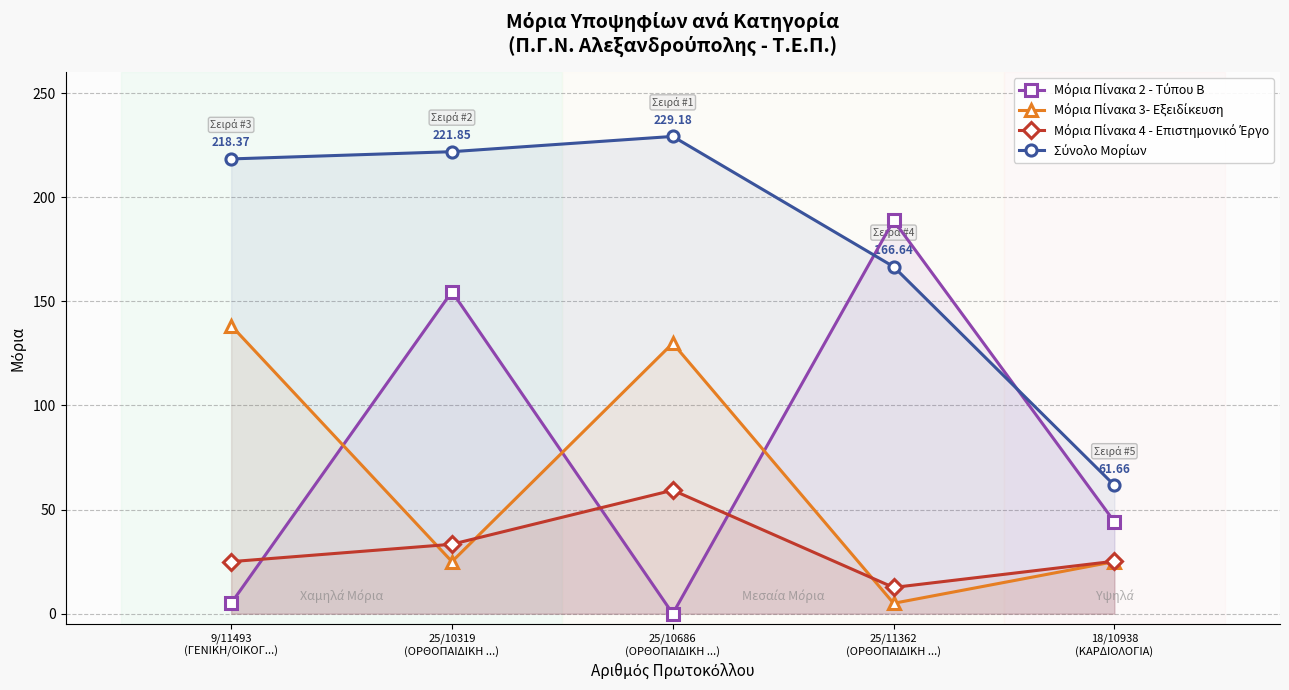

Reading left to right, extract all data points from this chart.

Μόρια Πίνακα 2 - Τύπου Β: 5.0	154.7	0.0	188.8	44.1
Μόρια Πίνακα 3- Εξειδίκευση: 138.4	25.0	129.9	5.0	25.0
Μόρια Πίνακα 4 - Επιστημονικό Έργο: 25.0	33.4	59.3	12.6	25.2
Σύνολο Μορίων: 218.4	221.8	229.2	166.6	61.7